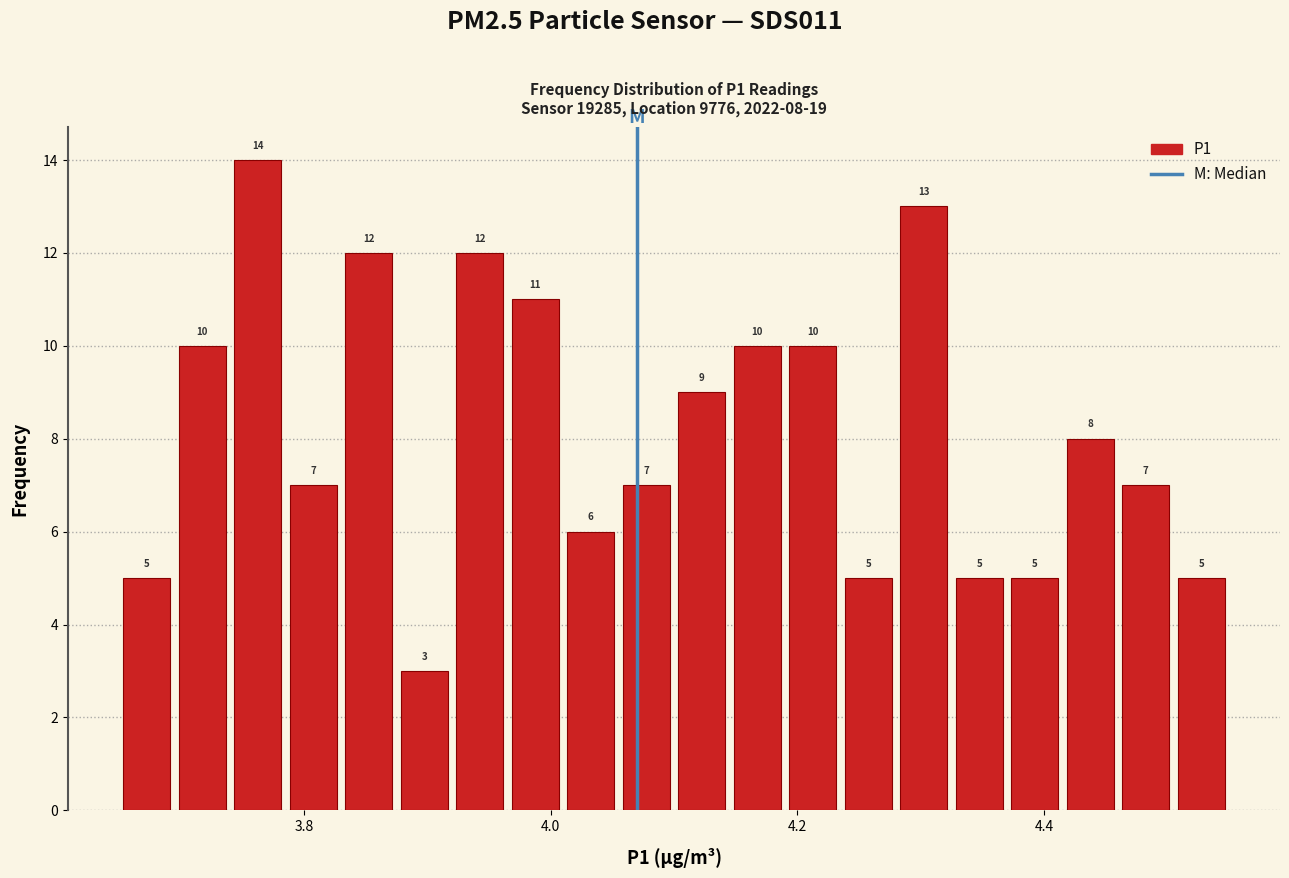

Around what value on the x-axis is the tallest bar? Give the approximate position of its centre, as read against the axis.

3.76